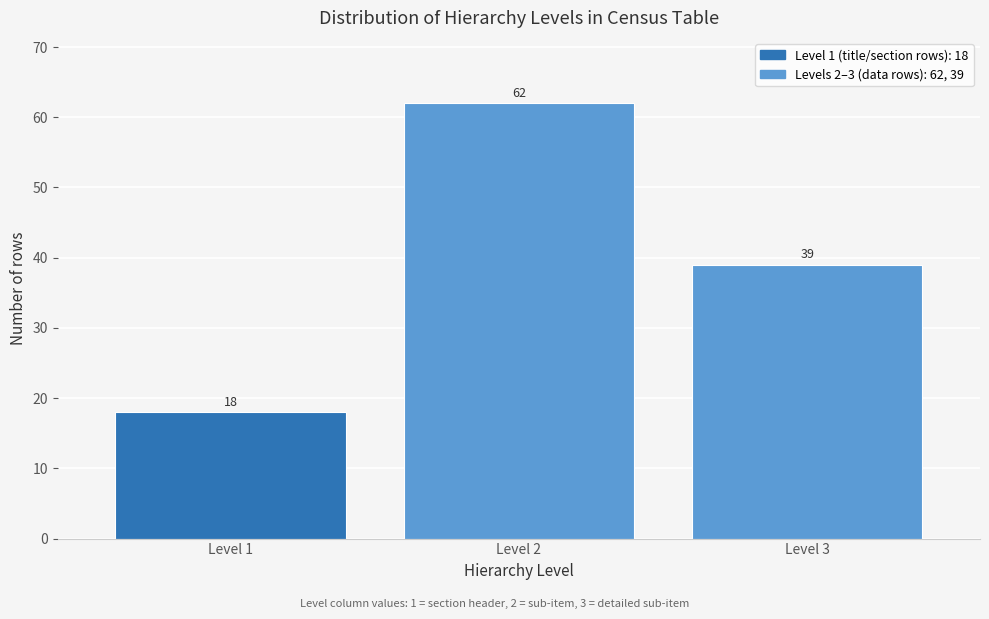

Reading left to right, list all the values displayed in this chart.

Level 1=18	Level 2=62	Level 3=39